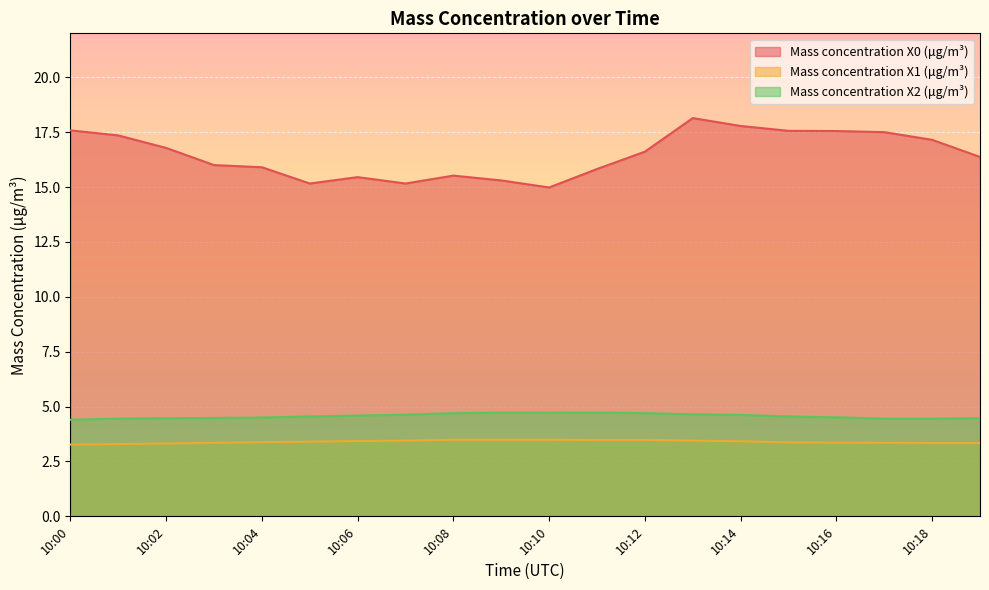

Which category has the highest value across all series?

10:13